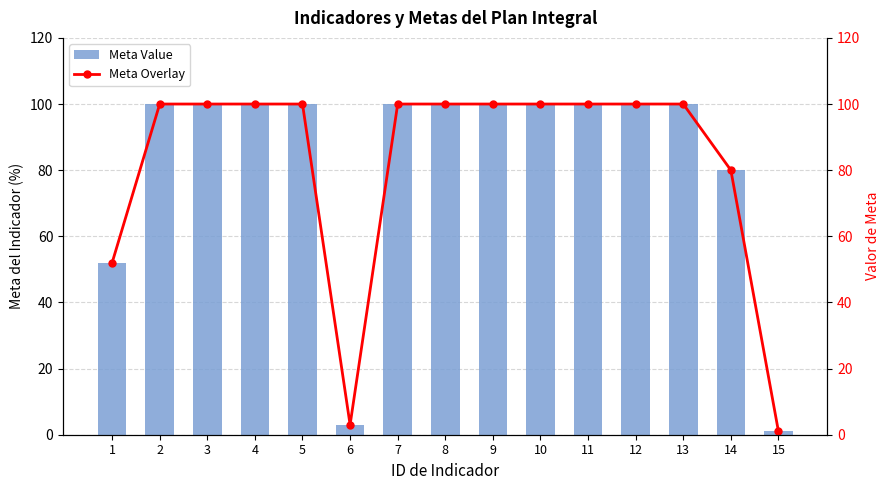

What is the sum of the Meta Overlay values at 10 and 3?

200